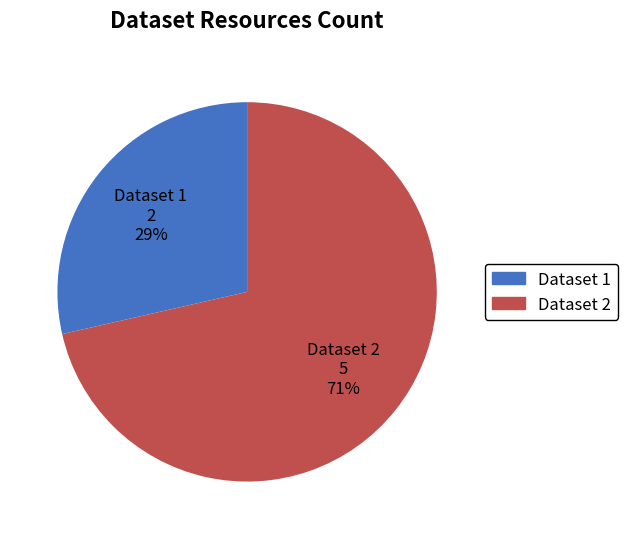

Rank the categories by value from lowest to highest.

Dataset 1 2 29%, Dataset 2 5 71%